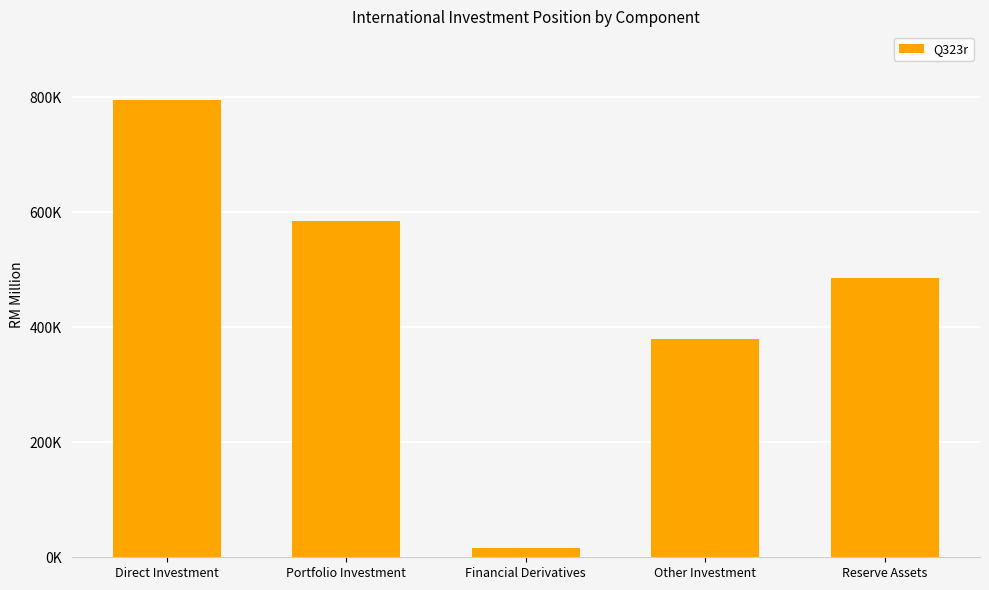

What is the label of the 5th bar from the left?

Reserve Assets